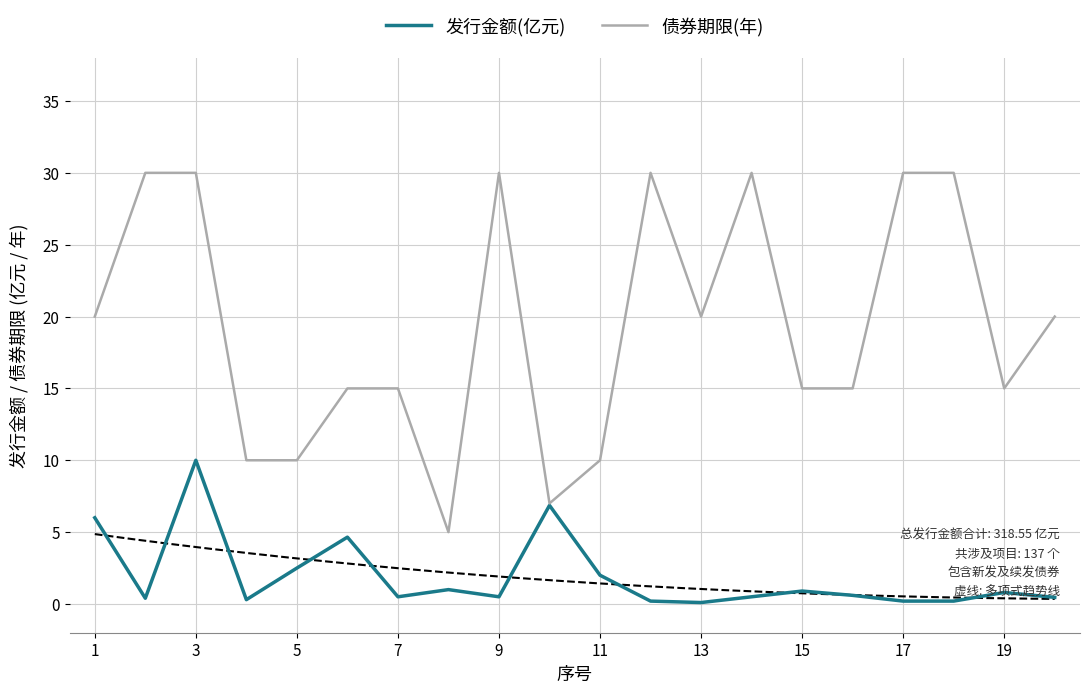

Is it true that 债券期限(年) equals 19.6 at 15?

False